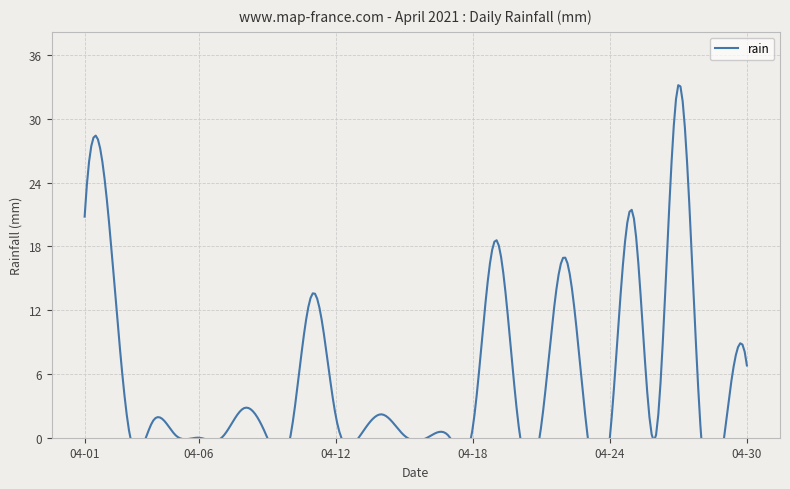

Reading right to left, extract all data points from this chart.

6.8	0.0	0.0	33.2	0.0	21.2	0.0	0.6	17.0	1.2	1.2	18.6	1.0	0.0	0.0	0.2	2.2	0.0	2.0	13.6	0.0	0.0	2.8	0.0	0.0	0.2	1.6	0.0	21.8	20.8